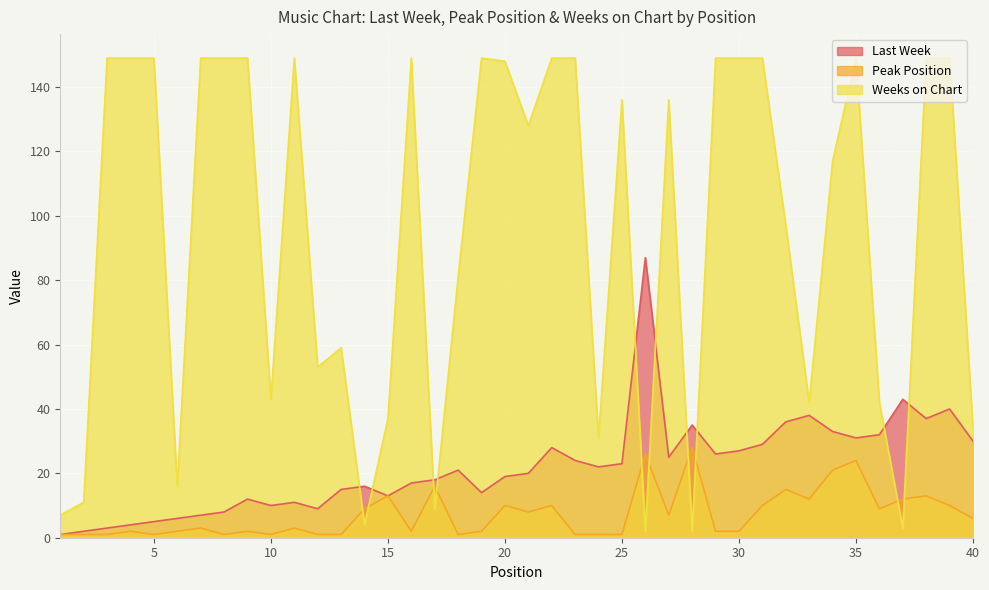

Reading left to right, transcribe all the data shown in this chart.

Last Week: 1	2	3	4	5	6	7	8	12	10	11	9	15	16	13	17	18	21	14	19	20	28	24	22	23	87	25	35	26	27	29	36	38	33	31	32	43	37	40	30
Peak Position: 1	1	1	2	1	2	3	1	2	1	3	1	1	9	13	2	16	1	2	10	8	10	1	1	1	26	7	28	2	2	10	15	12	21	24	9	12	13	10	6
Weeks on Chart: 7	11	149	149	149	16	149	149	149	43	149	53	59	4	37	149	9	81	149	148	128	149	149	31	136	2	136	2	149	149	149	97	42	117	149	42	3	149	149	34